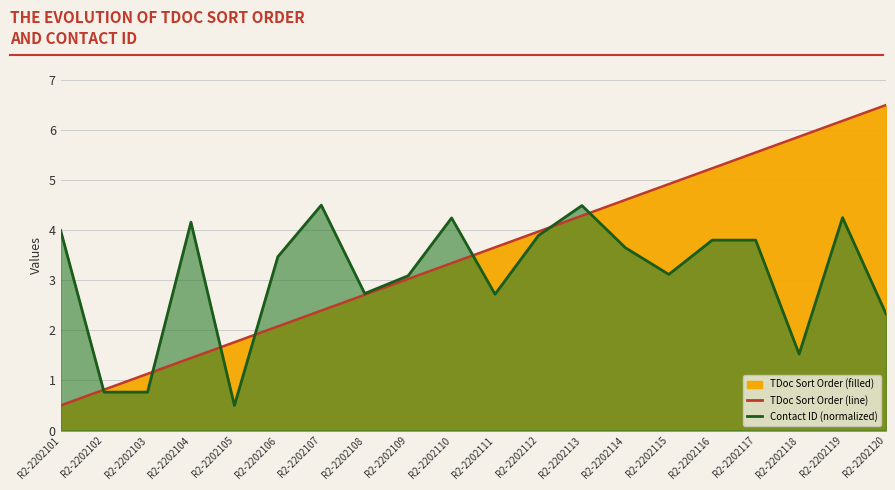

Reading right to left, transcribe all the data shown in this chart.

TDoc Sort Order: 6.5	6.2	5.9	5.6	5.2	4.9	4.6	4.3	4.0	3.7	3.3	3.0	2.7	2.4	2.1	1.8	1.4	1.1	0.8	0.5
Contact ID (normalized): 2.3	4.3	1.5	3.8	3.8	3.1	3.7	4.5	3.9	2.7	4.2	3.1	2.7	4.5	3.5	0.5	4.2	0.8	0.8	4.0